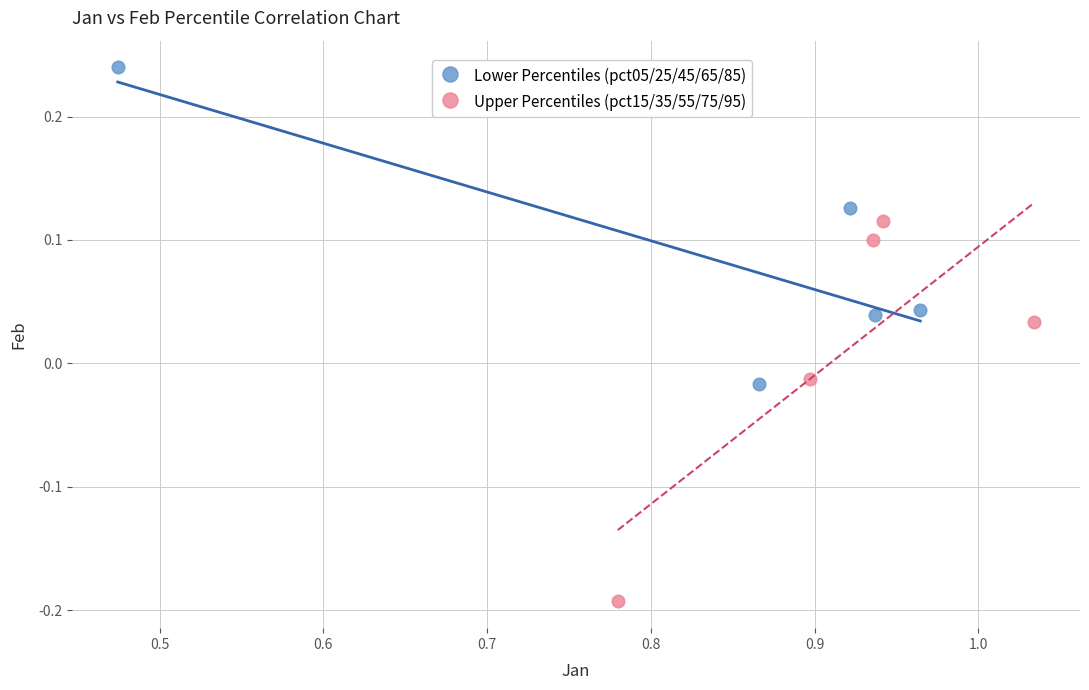

Which series reaches the minimum Y coordinate?

Upper Percentiles (pct15/35/55/75/95)